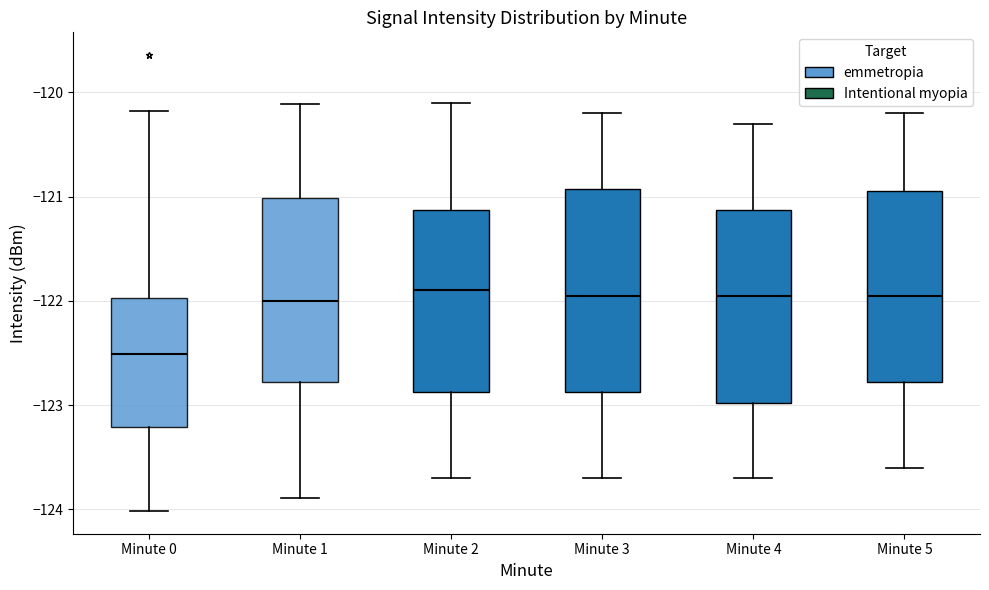

Reading left to right, read every box against the y-axis: the position of its median line, the range the box covers, and the ends of its whiskers. The values are not printed on the chart, so give them approximately, as read against the axis.

Minute 0: median -122.5, box -123.2 to -122.0, whiskers -124.0 to -120.2
Minute 1: median -122.0, box -122.8 to -121.0, whiskers -123.9 to -120.1
Minute 2: median -121.9, box -122.9 to -121.1, whiskers -123.7 to -120.1
Minute 3: median -121.9, box -122.9 to -120.9, whiskers -123.7 to -120.2
Minute 4: median -121.9, box -123.0 to -121.1, whiskers -123.7 to -120.3
Minute 5: median -121.9, box -122.8 to -120.9, whiskers -123.6 to -120.2